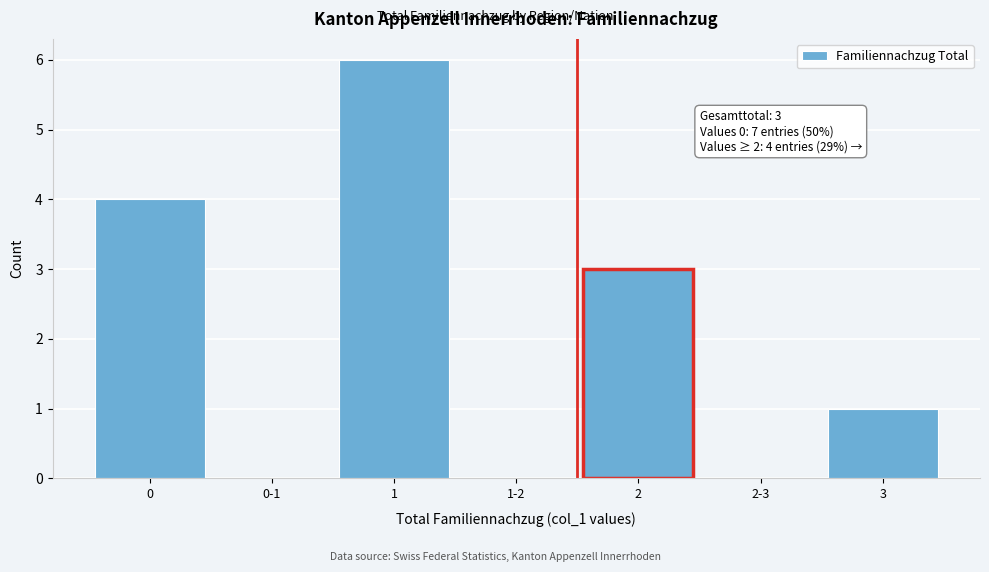

Reading left to right, list all the values displayed in this chart.

0=4	0-1=0	1=6	1-2=0	2=3	2-3=0	3=1